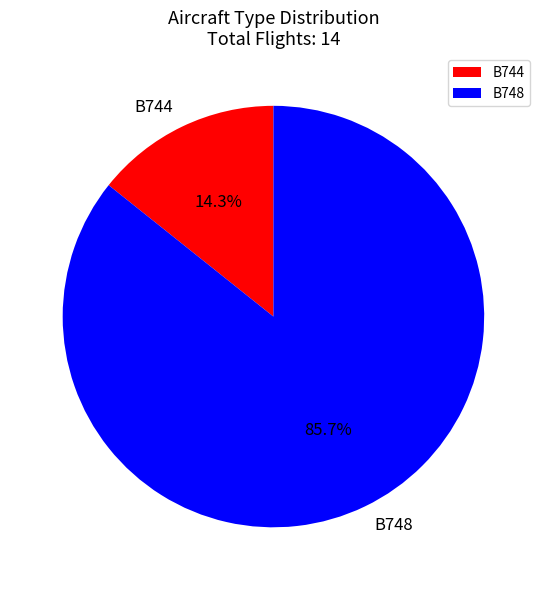

The B748 slice represents 76% of the pie. True or false?

False